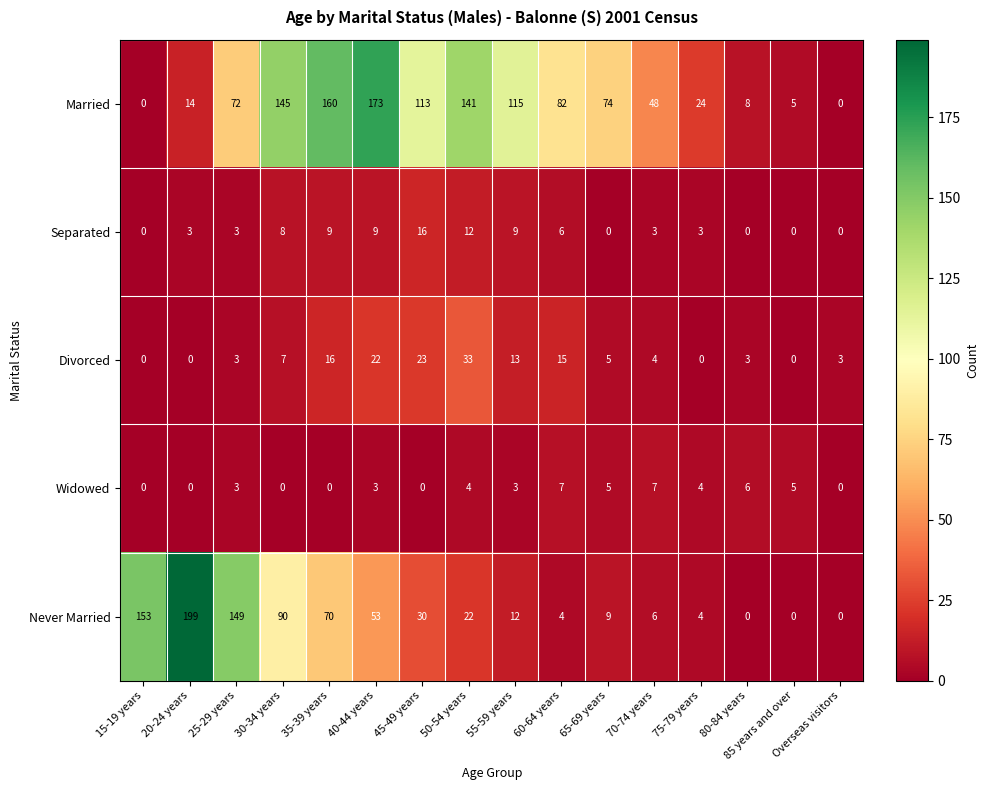

Is it true that Separated equals 9 at 40-44 years?

True